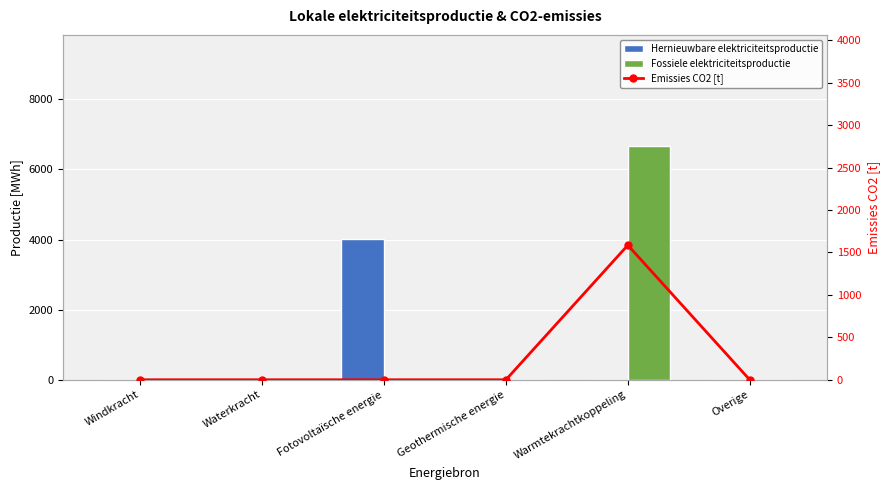

Which series has the widest spread of values?

Fossiele elektriciteitsproductie